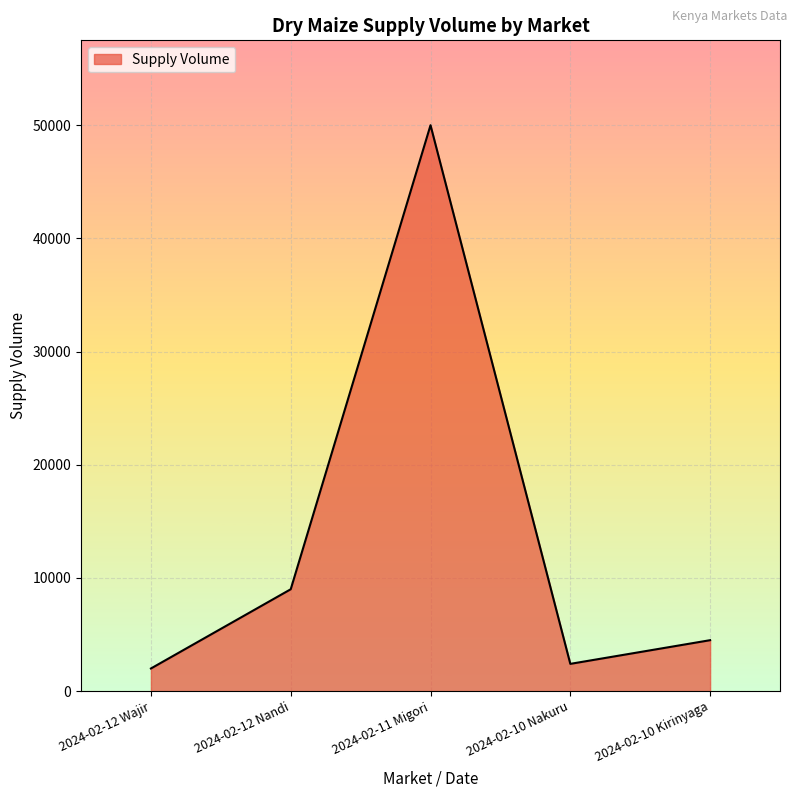

What is the smallest value displayed?

2000